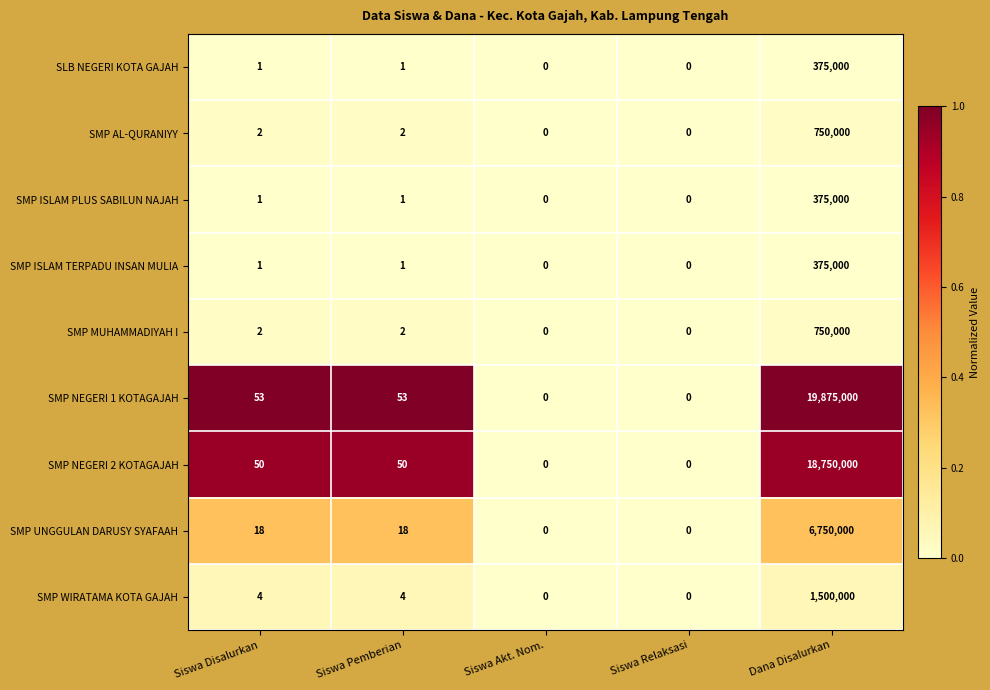

What is the total value across all series at Siswa Disalurkan?

132